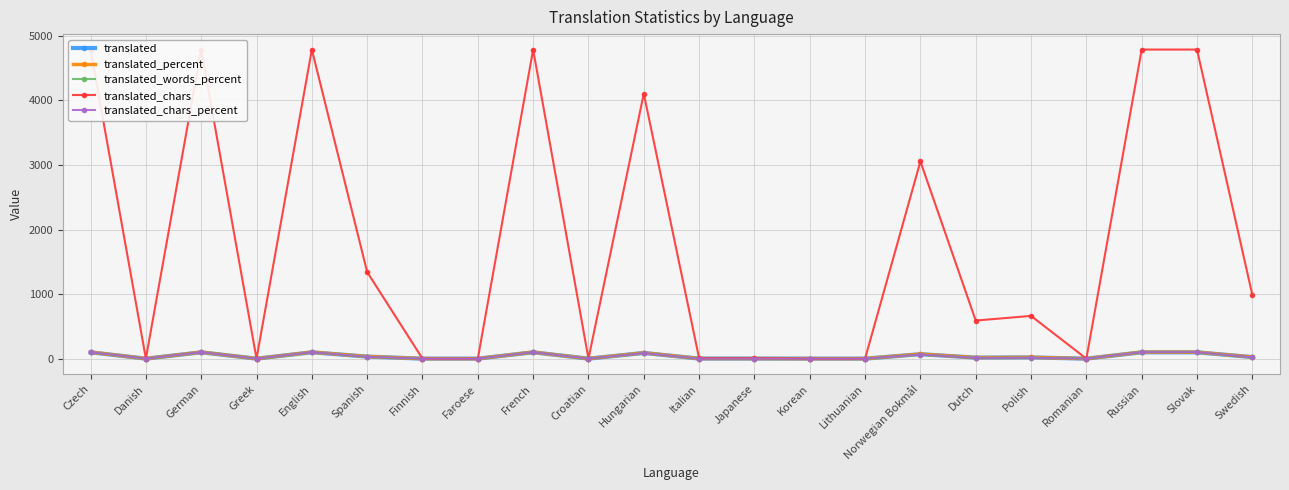

After their last crossing, which series has the higher values: translated_chars_percent or translated?

translated